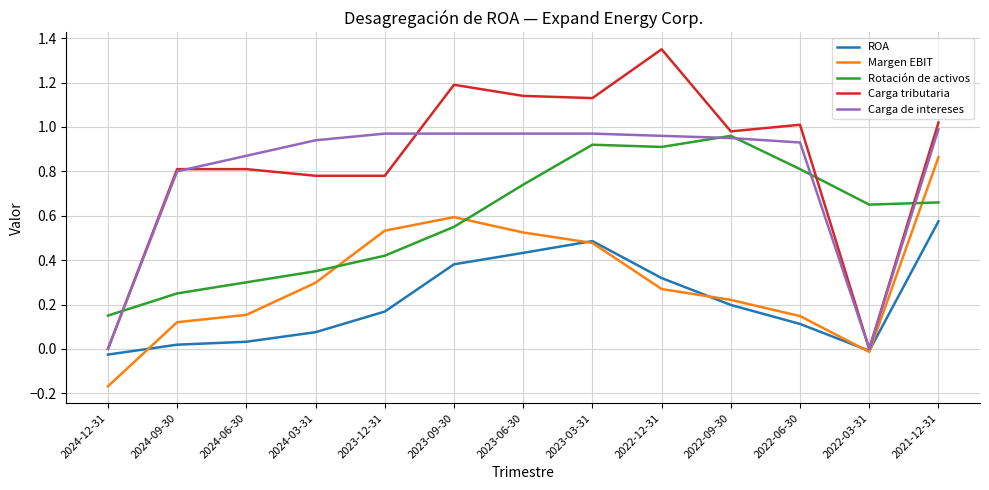

Does the chart display data point markers on the line(s)?

No